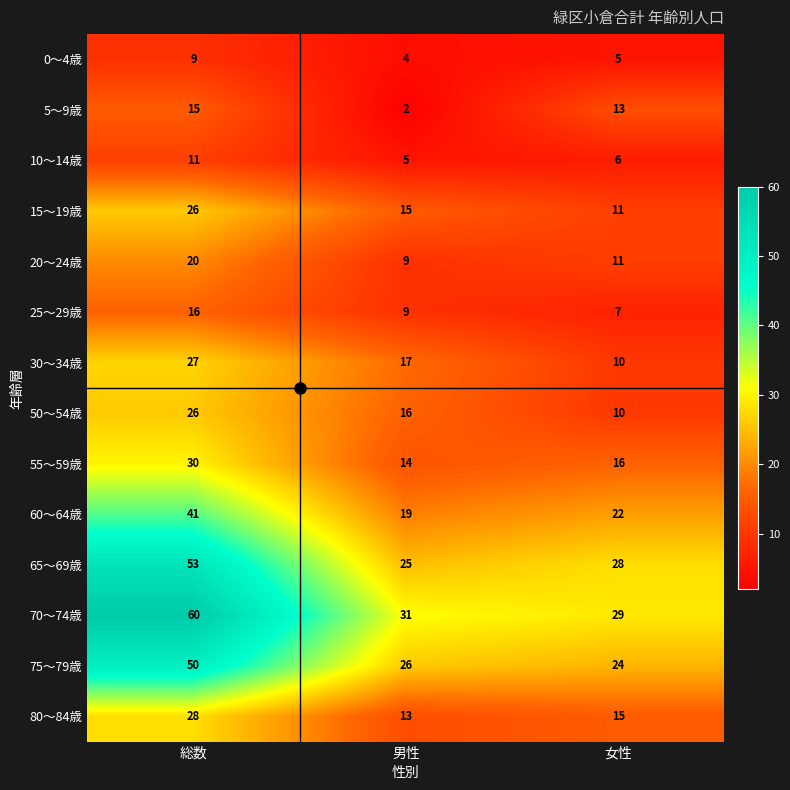

Which series has the largest total across all categories?

70～74歳